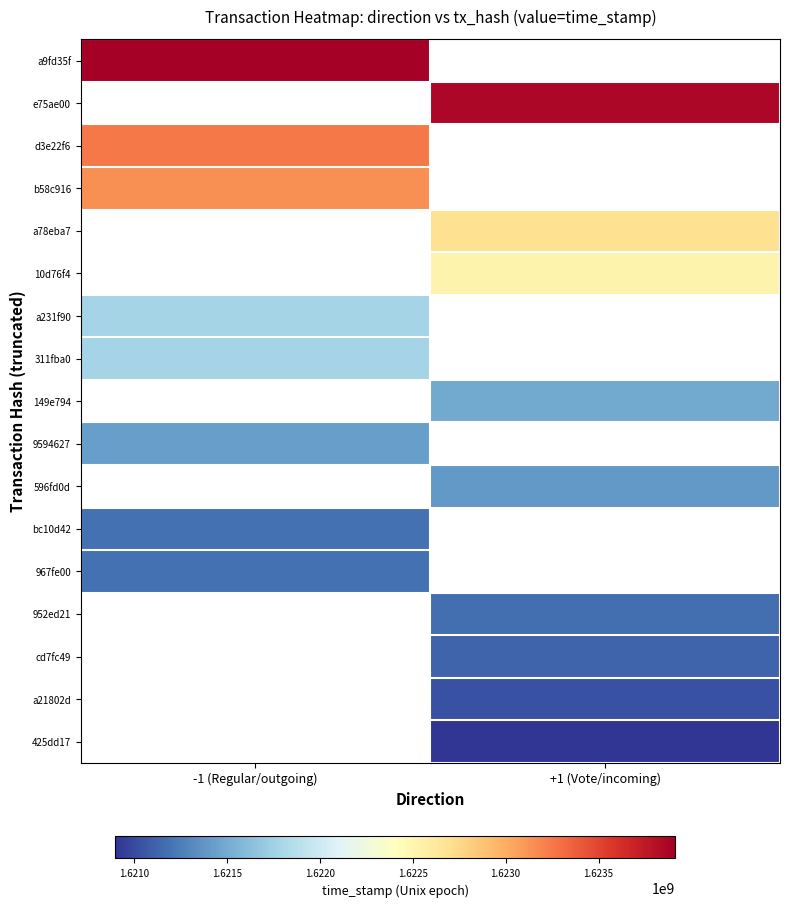

At how many categories does at least one series exceed 1622326495?

2